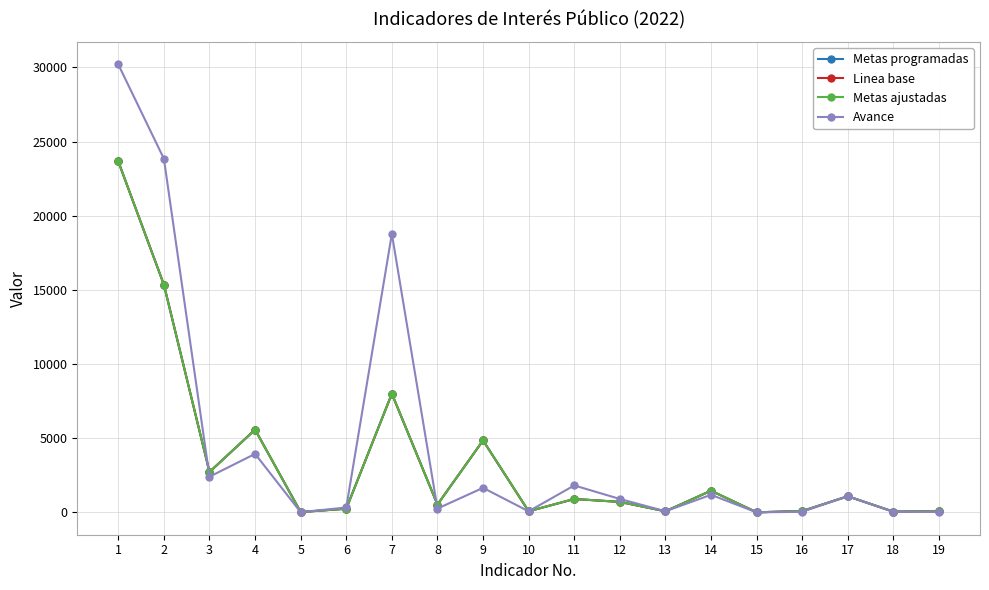

Is this an area chart (filled region under the line)?

No